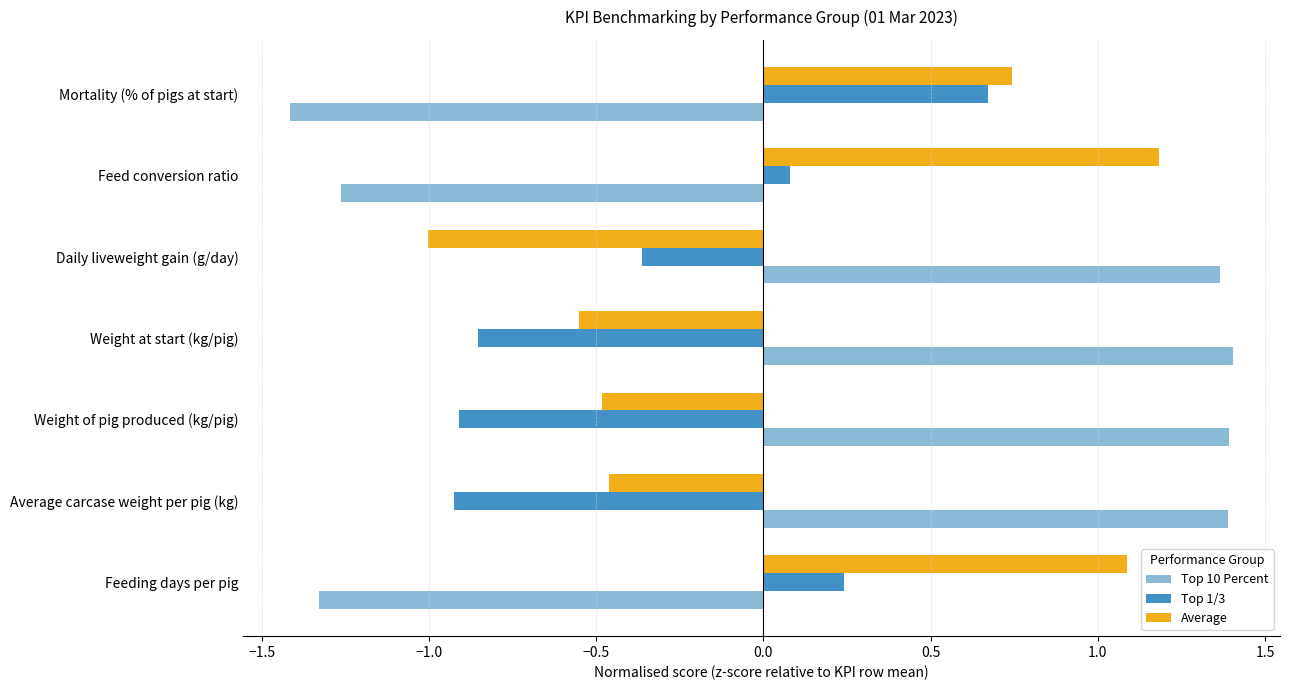

Between Average carcase weight per pig (kg) and Feed conversion ratio, which series saw the biggest shift?

Top 10 Percent